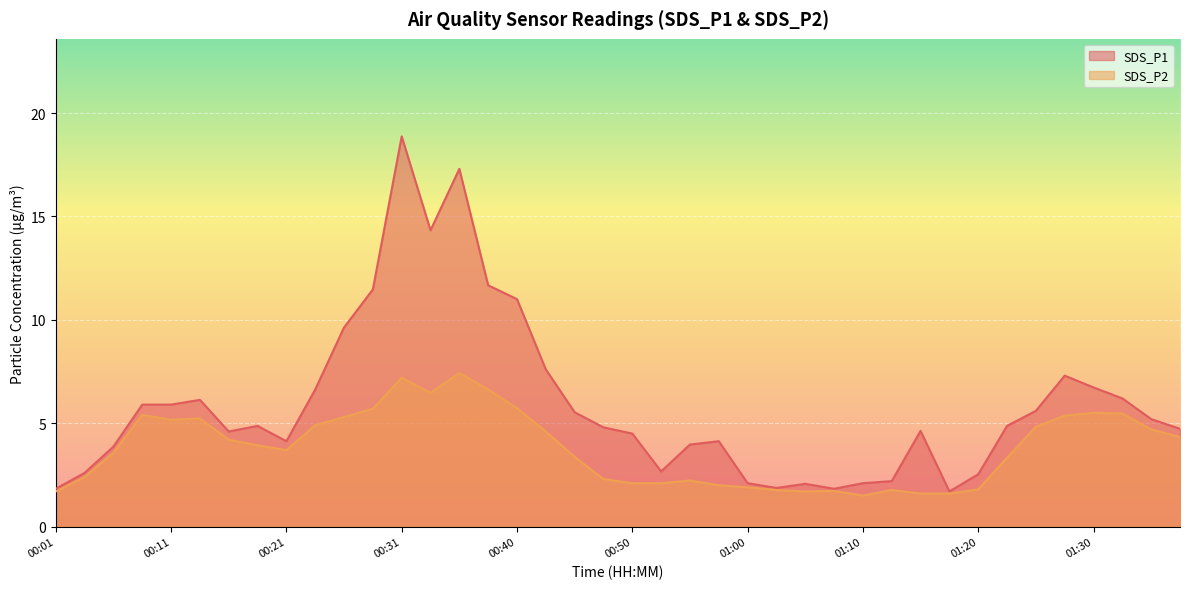

Rank the categories by SDS_P1 value from highest to lowest.

00:31, 00:35, 00:33, 00:38, 00:28, 00:40, 00:26, 00:43, 01:27, 01:30, 00:23, 01:32, 00:13, 00:09, 00:11, 01:25, 00:45, 01:35, 00:18, 01:22, 00:48, 01:37, 01:15, 00:16, 00:50, 00:21, 00:57, 00:55, 00:06, 00:52, 00:04, 01:20, 01:12, 01:00, 01:10, 01:05, 01:02, 00:01, 01:07, 01:17